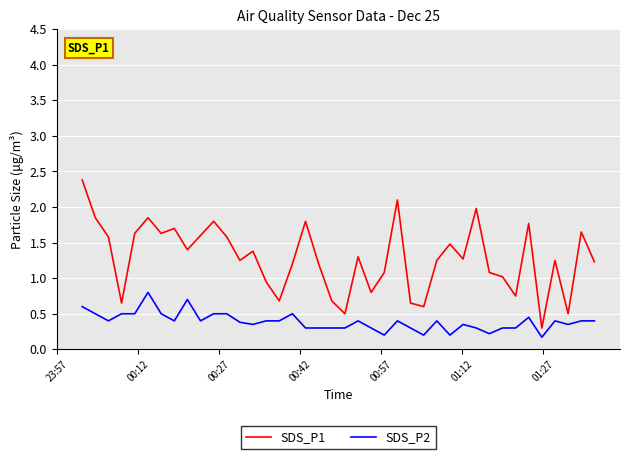

Which series has the largest total across all categories?

SDS_P1